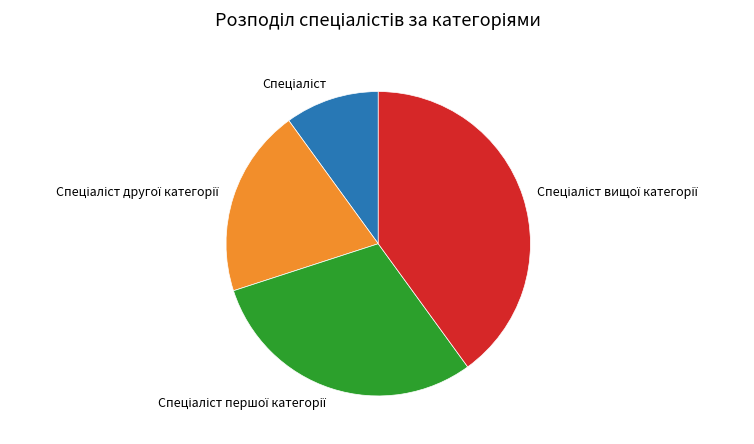

How many segments does this pie chart have?

4